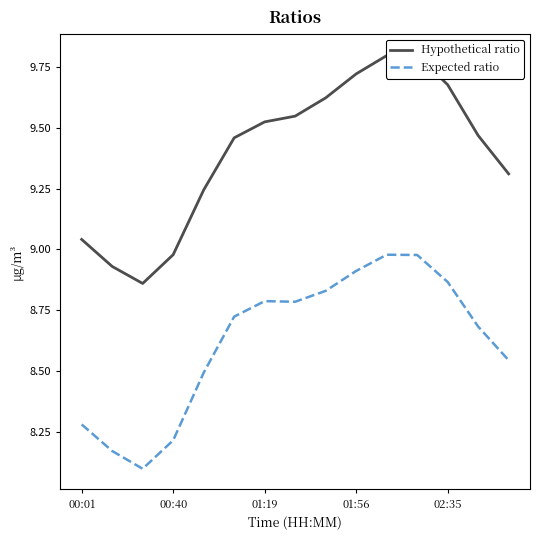

Is this an area chart (filled region under the line)?

No